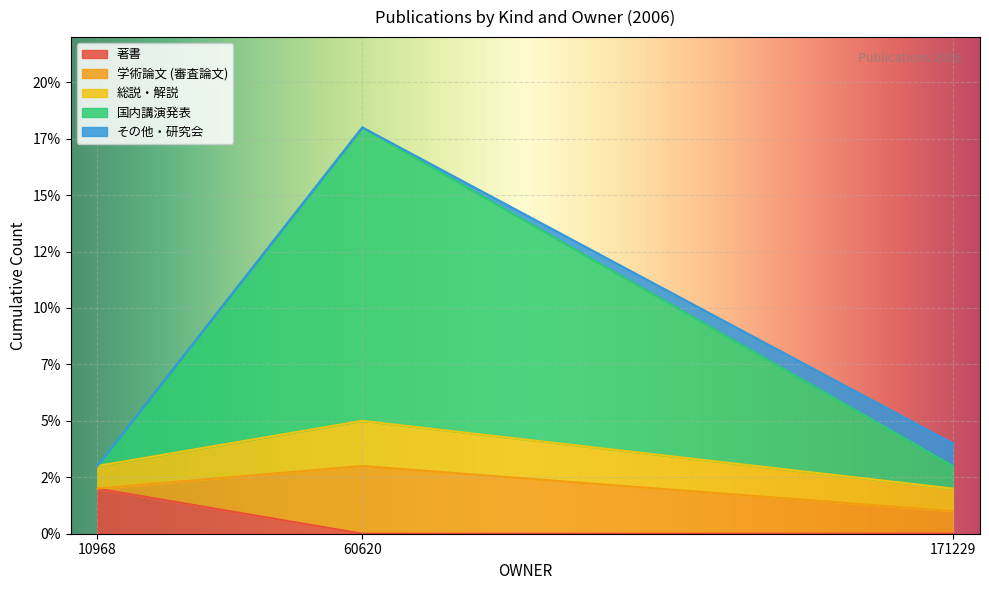

True or false: その他・研究会 has a value of 0 at 8.

False